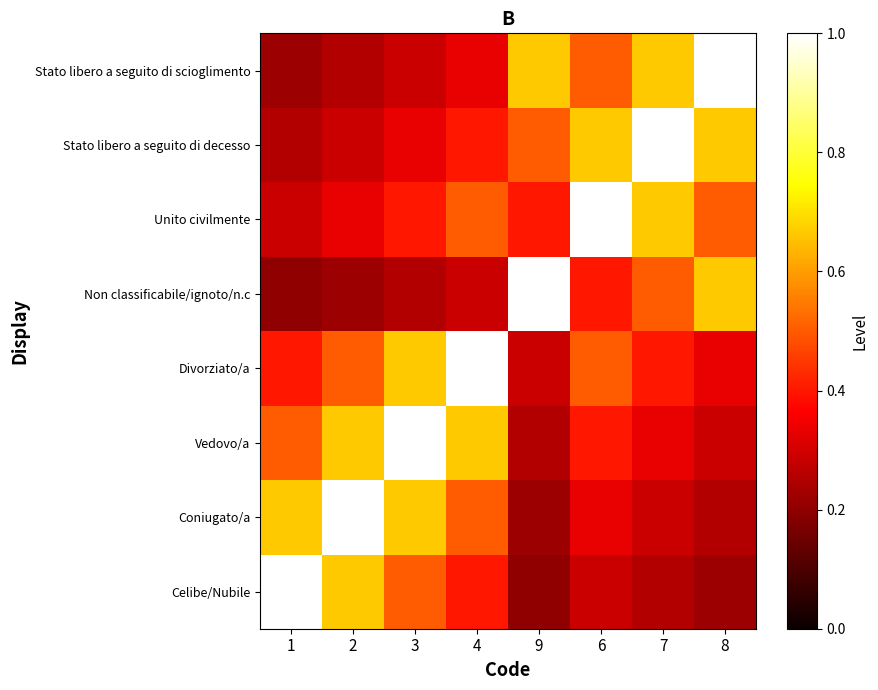

Count the number of categories in the chart.

8